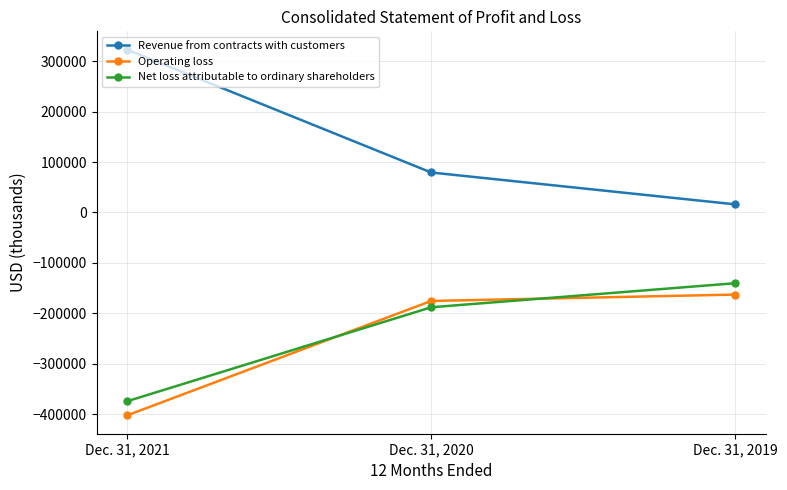

What are all the series names shown in the legend?

Revenue from contracts with customers, Operating loss, Net loss attributable to ordinary shareholders